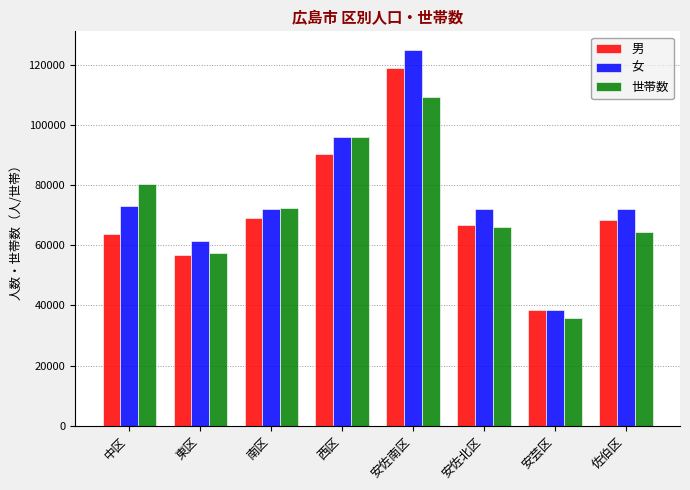

What position from the left is 東区?

2